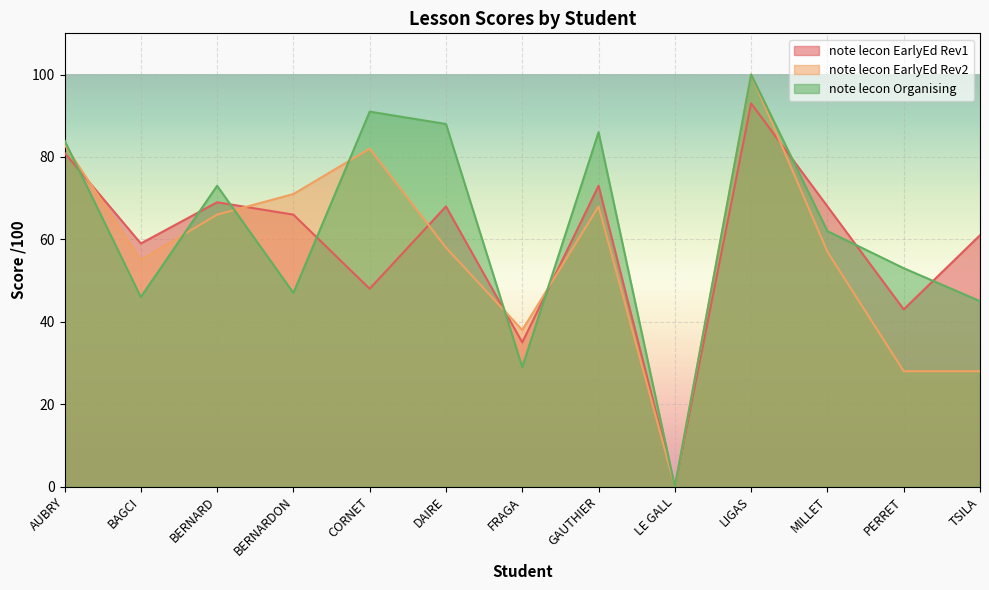

What position from the left is BERNARDON?

4